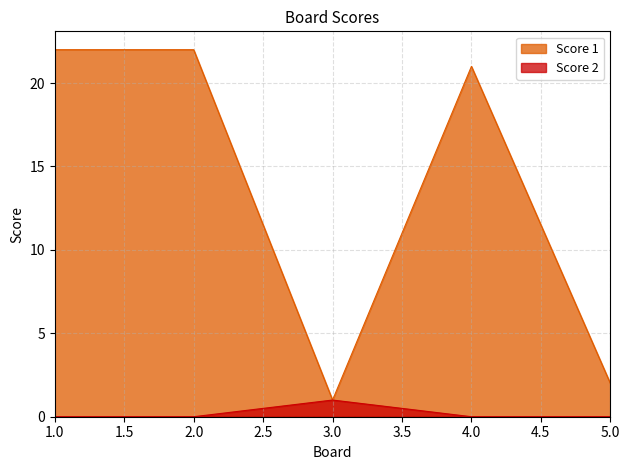

What is the sum of the Score 2 values at 3.0 and 4.0?

1